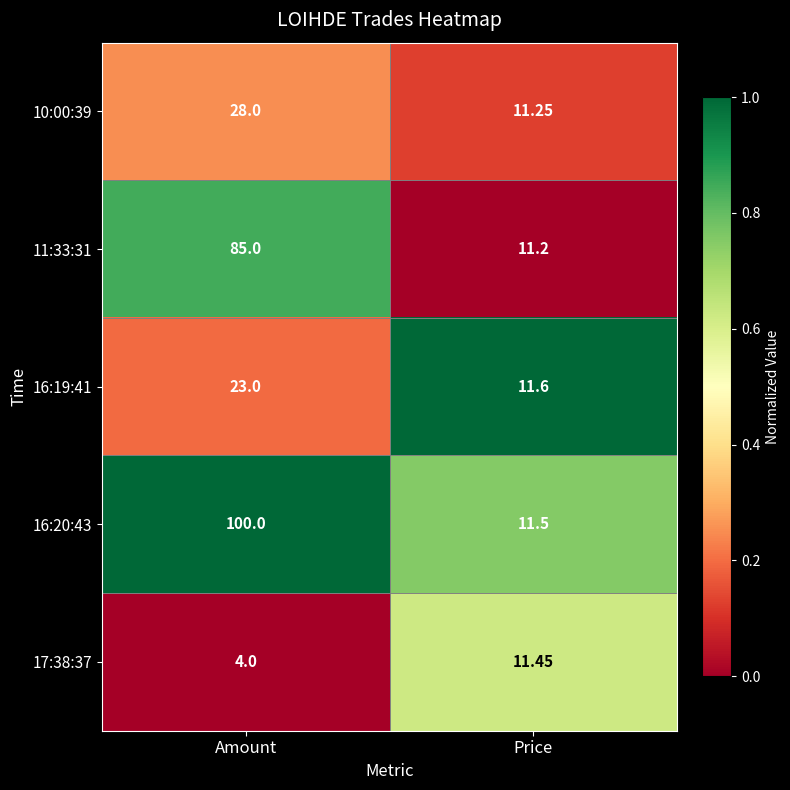

What is the spread (max minus min) of values at Amount?

96.0